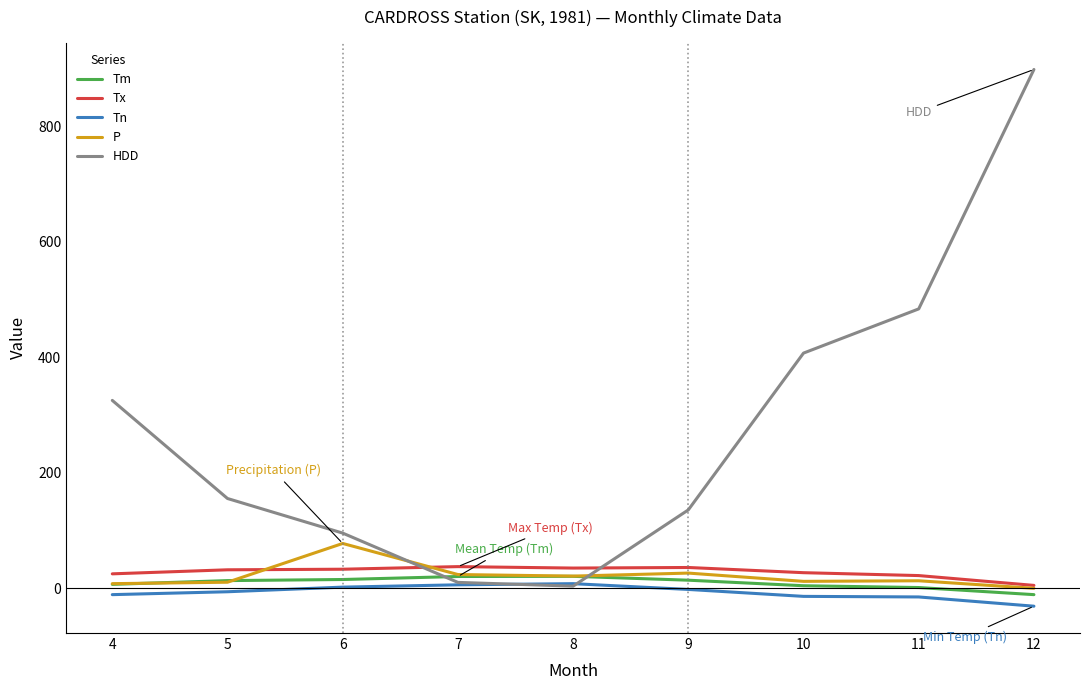

Which series has the largest total across all categories?

HDD